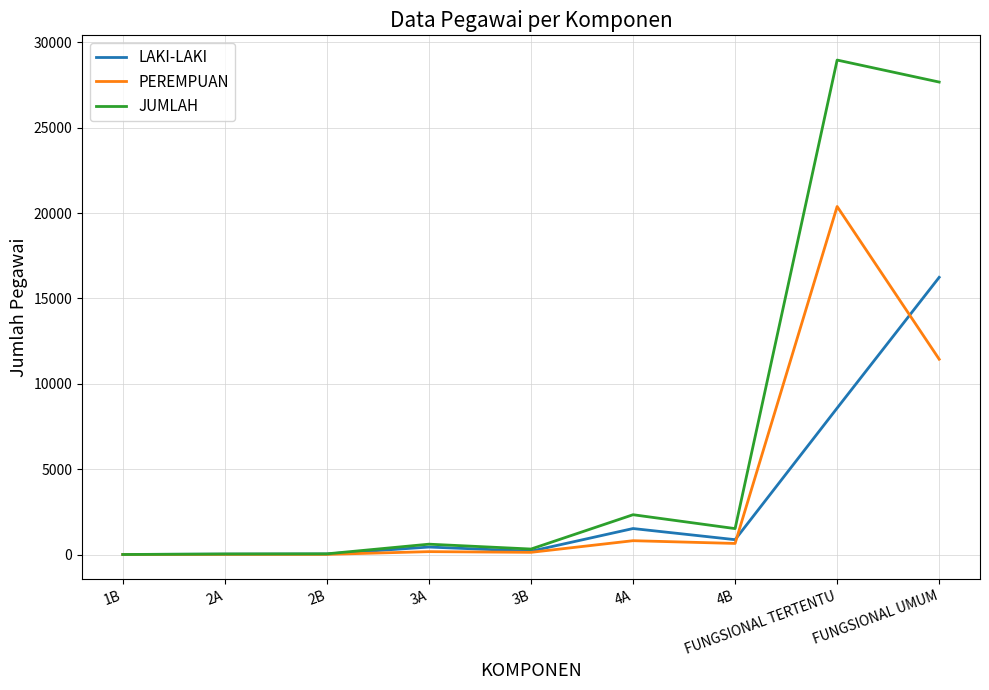

Which series has the largest range (max minus min)?

JUMLAH